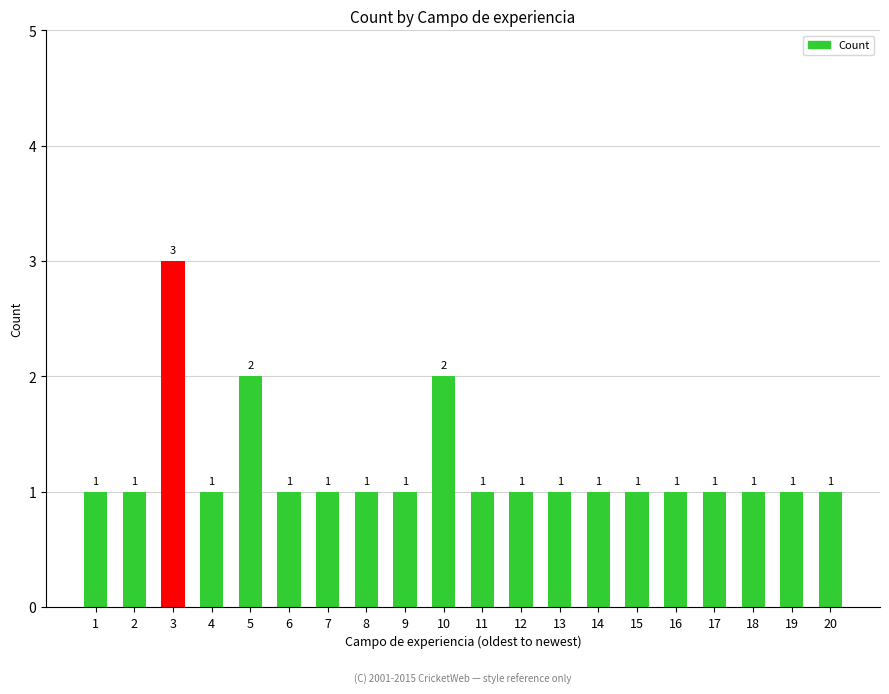

What is the change in value from 3 to 19?

-2